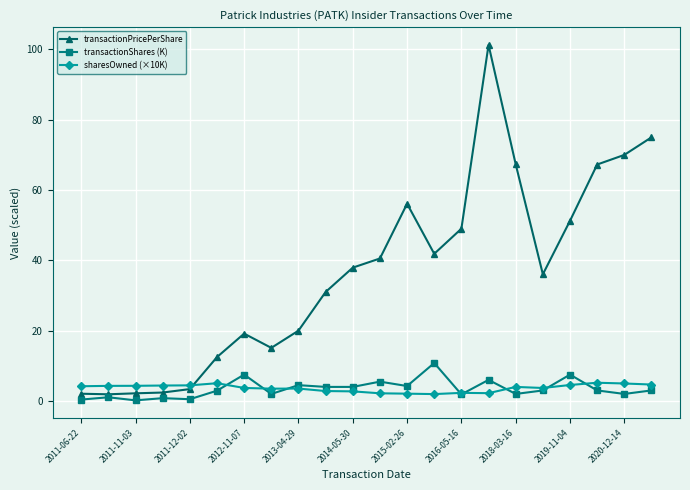

True or false: transactionShares (K) has more than 2 points higher than both neighbors.

True